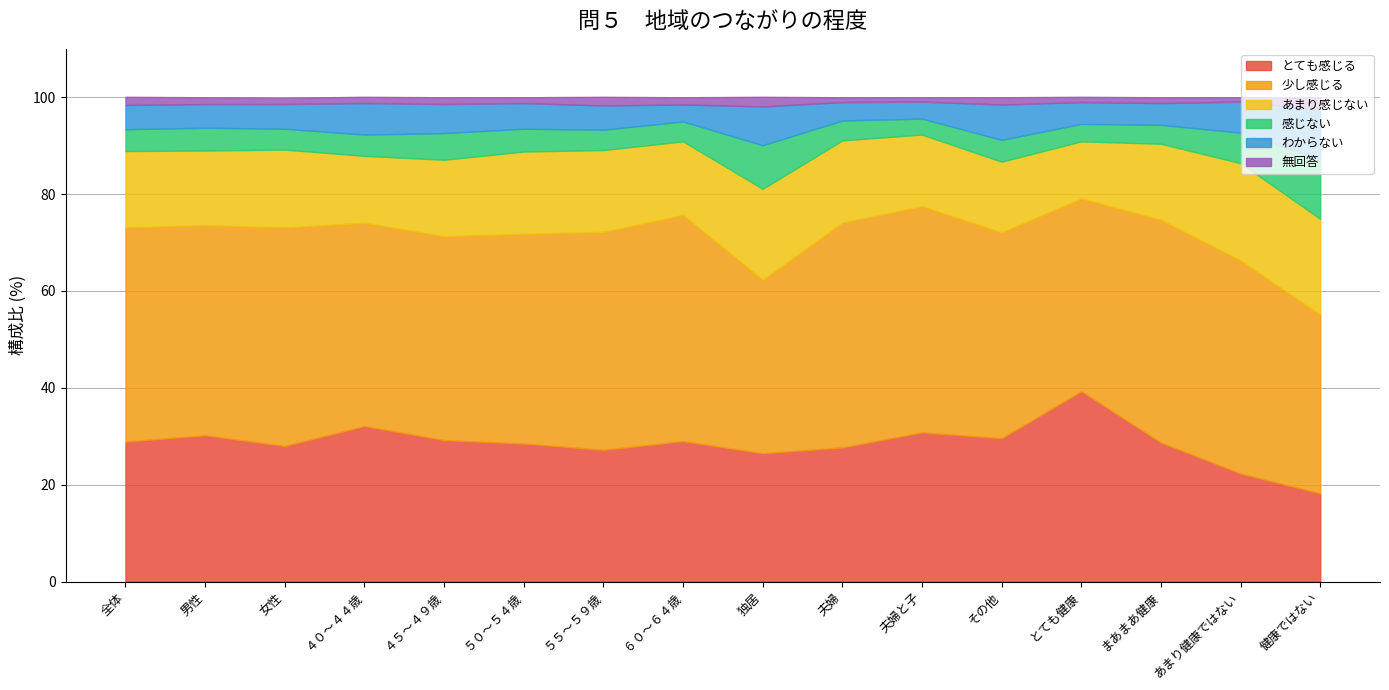

Which series changed the most between ５５～５９歳 and その他?

少し感じる